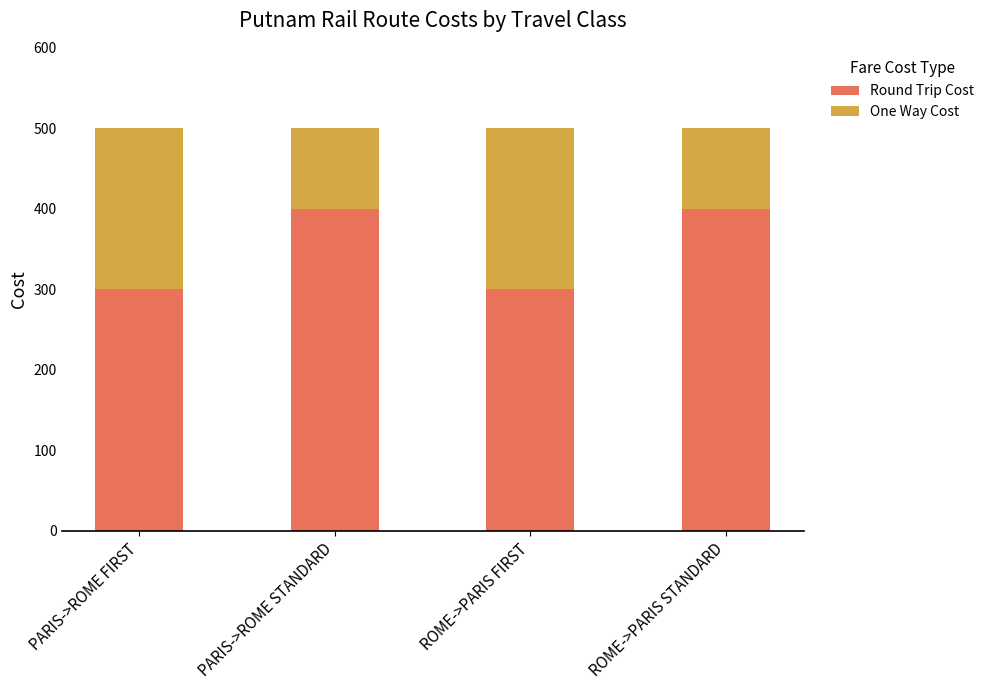

What is the total value across all series at ROME->PARIS STANDARD?

500